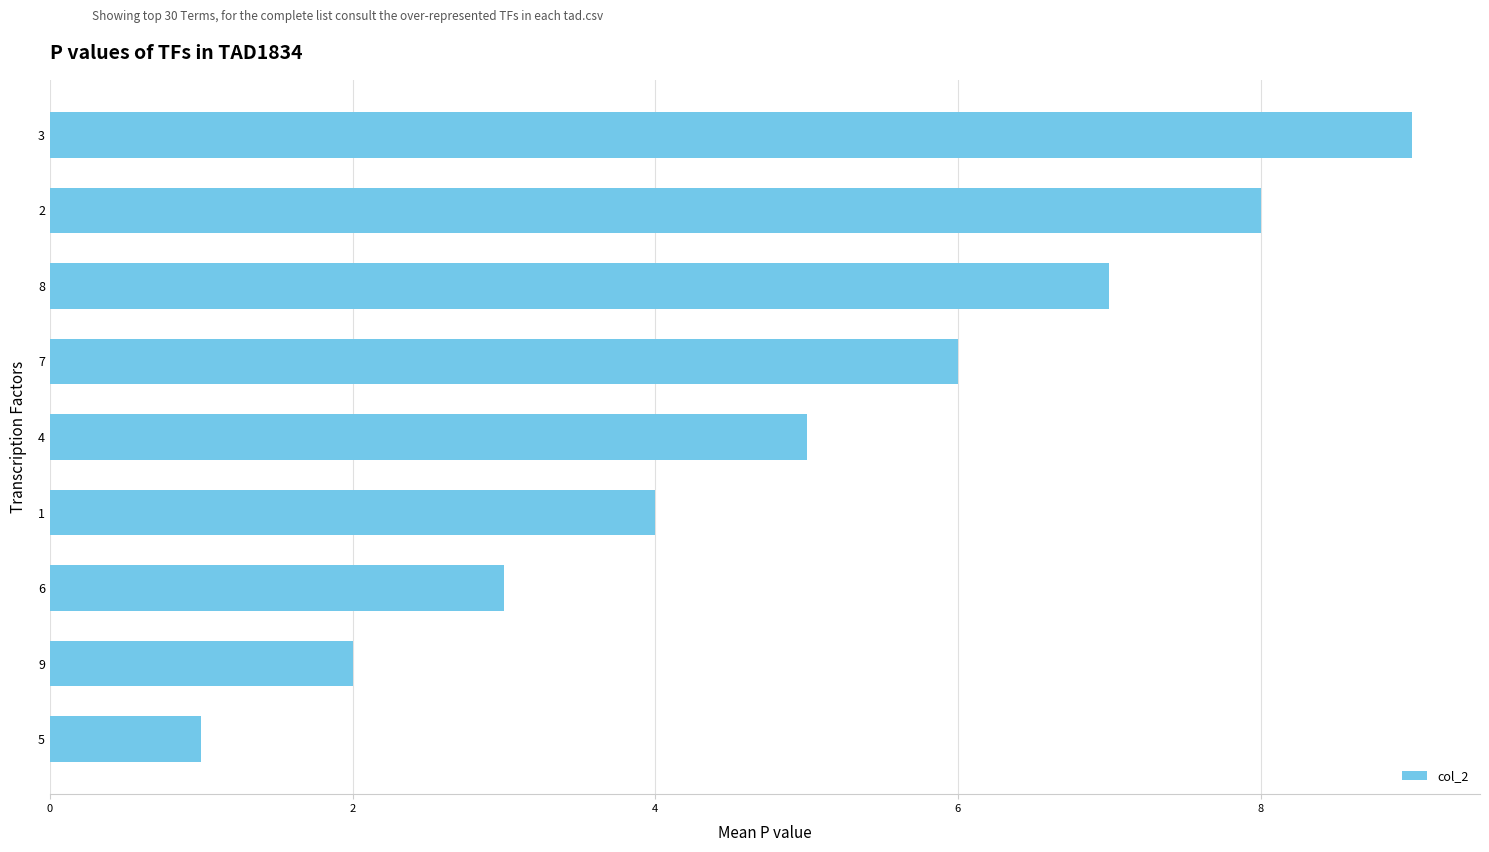

Approximately how many times larger is the value at 6 compared to 9?

1.5